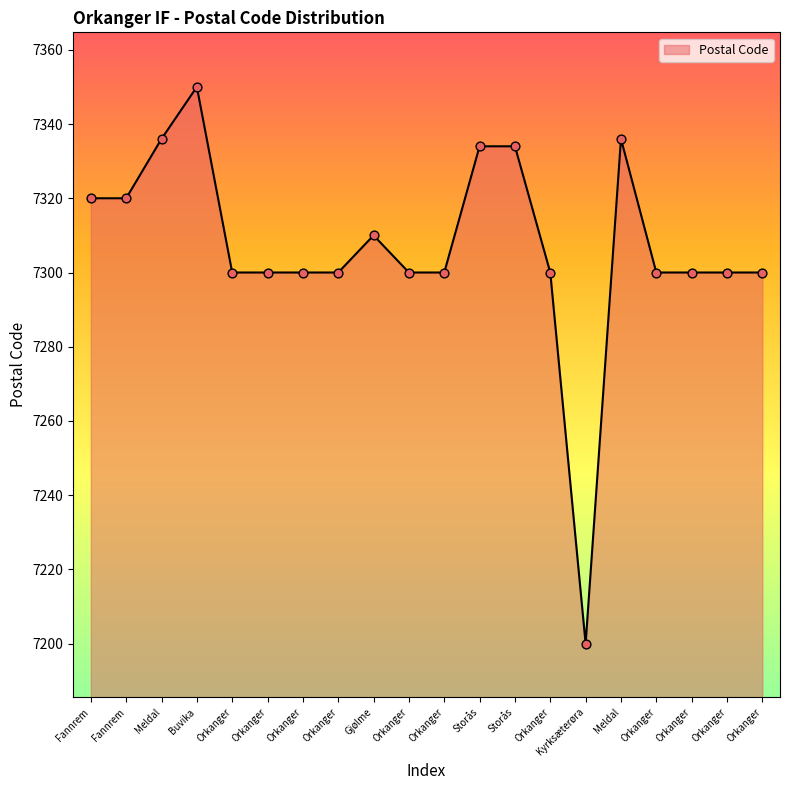

What is the change in value from Fannrem to Gjølme?

-10